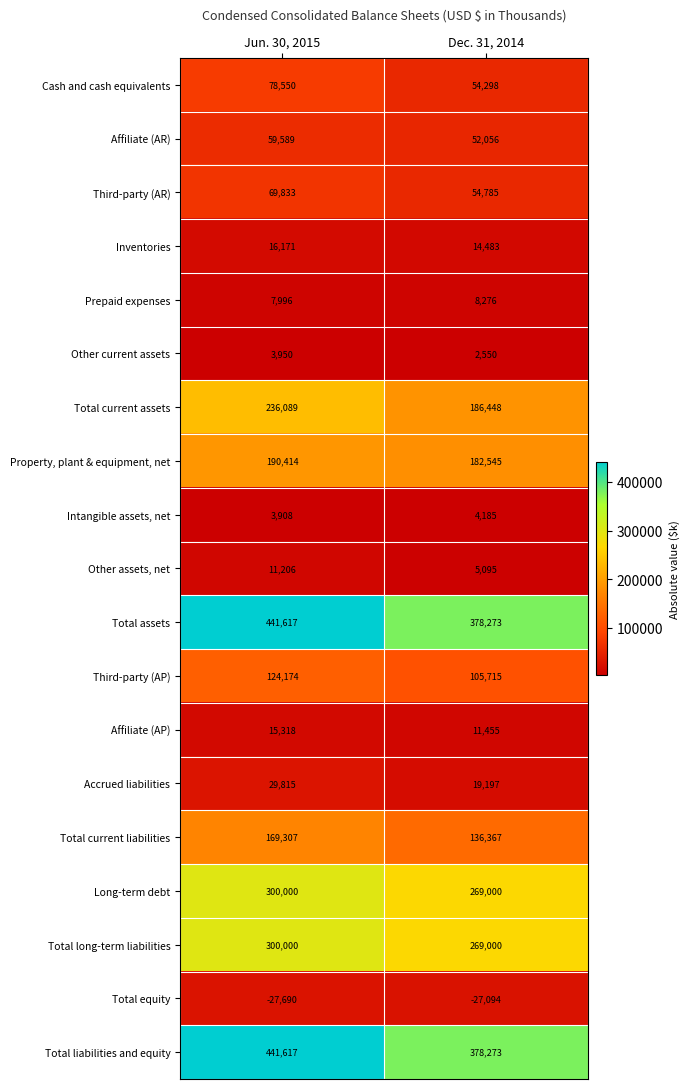

What is the average value of the Total liabilities and equity series?

409945